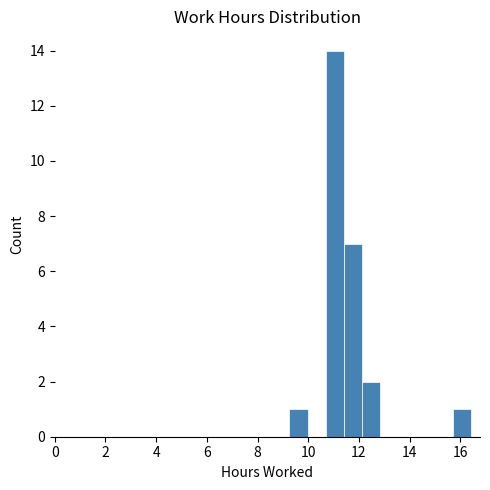

Around what value on the x-axis is the tallest bar? Give the approximate position of its centre, as read against the axis.

11.0